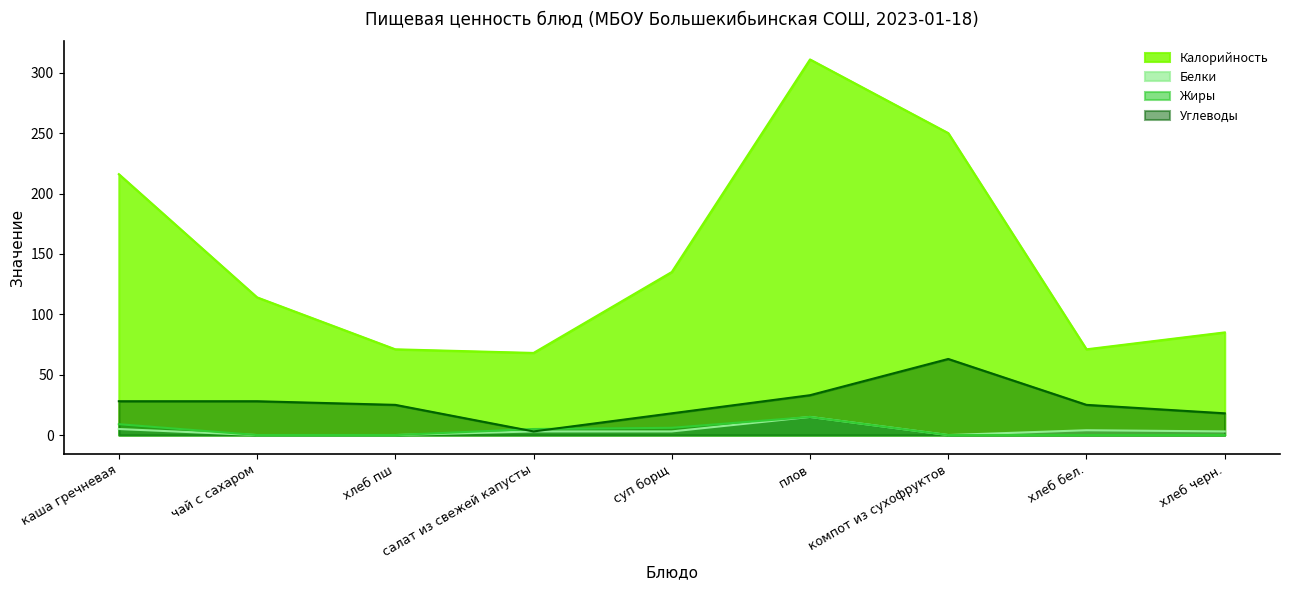

At how many categories does at least one series exceed 261?

1